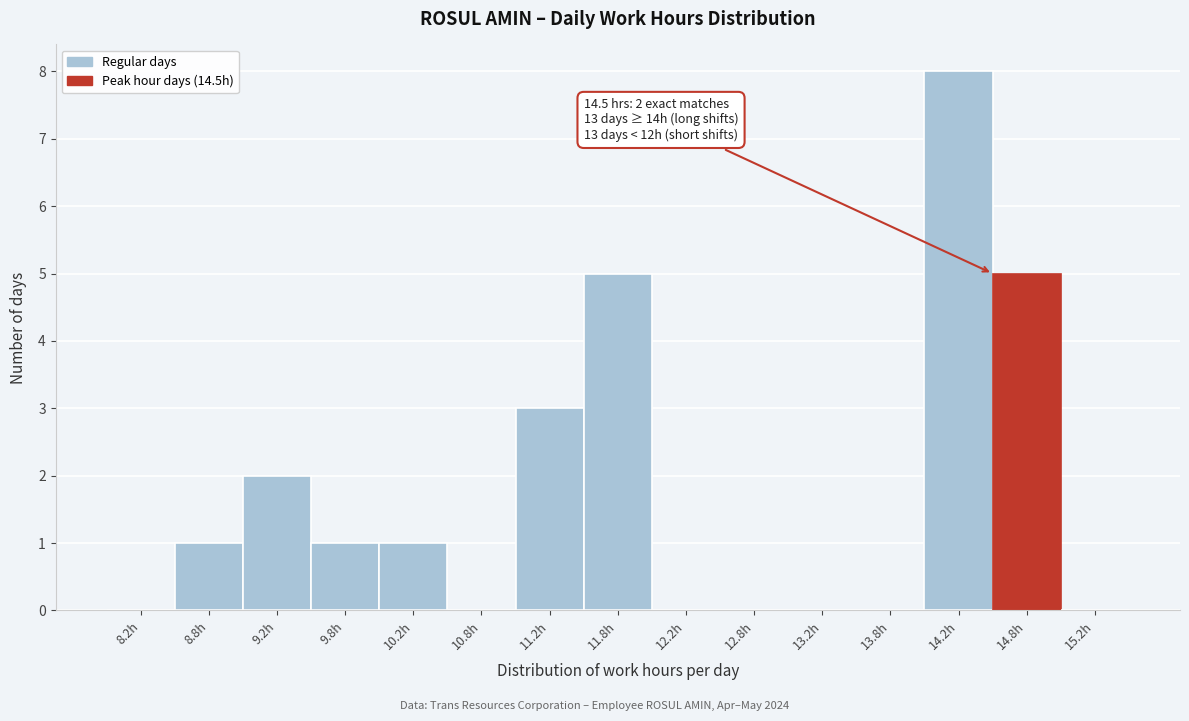

Which range on the x-axis has the tallest bar?

14.0 to 14.5